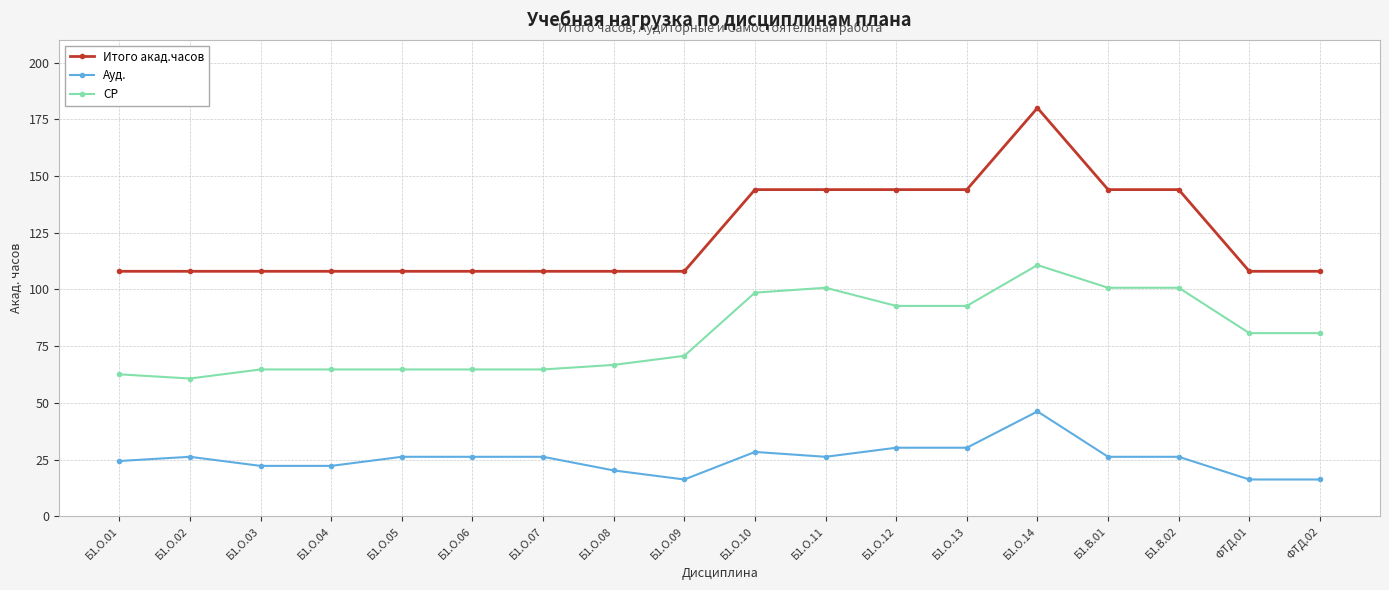

Which category has the highest value across all series?

Б1.О.14